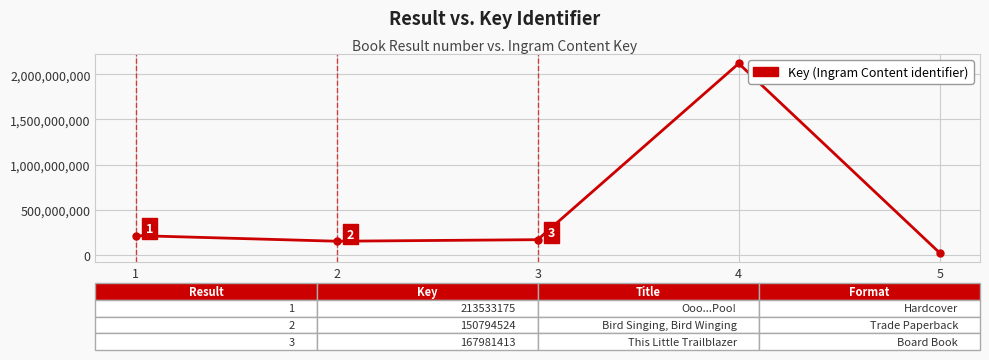

What is the smallest value displayed?

20539021